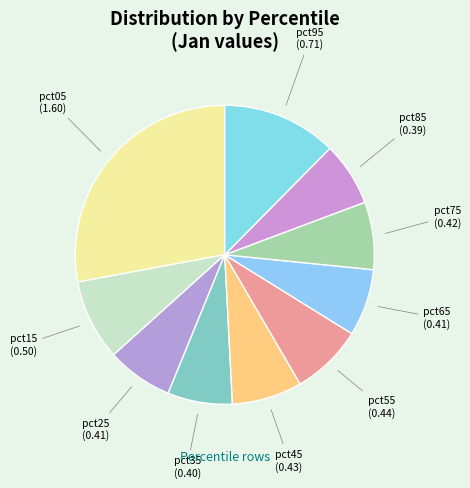

How many segments does this pie chart have?

10